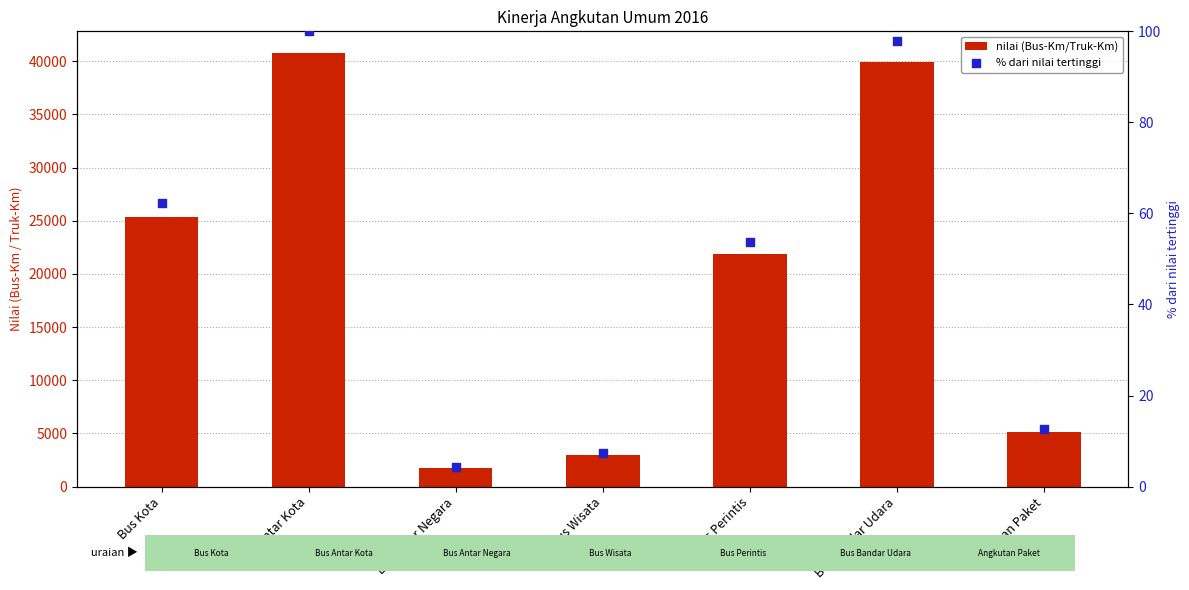

At which category is the sum across all series the highest?

Bus Antar Kota